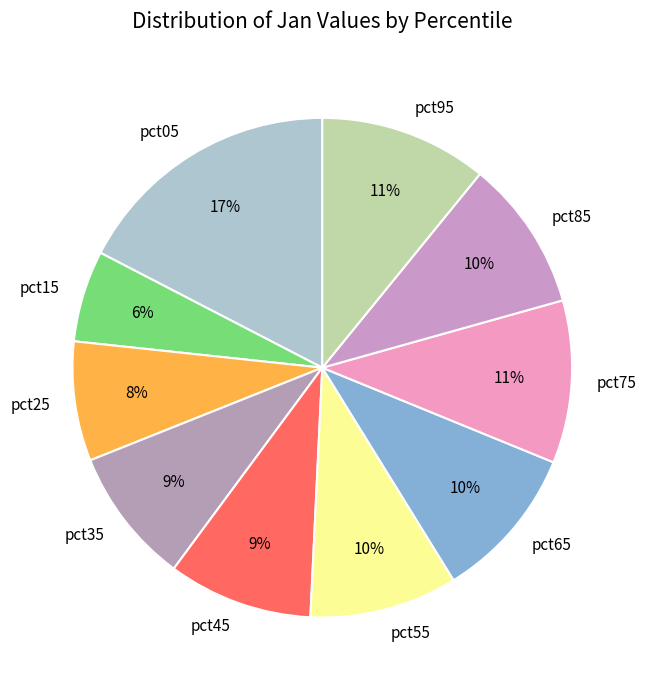

Is it true that pct85 is 10% of the pie?

True